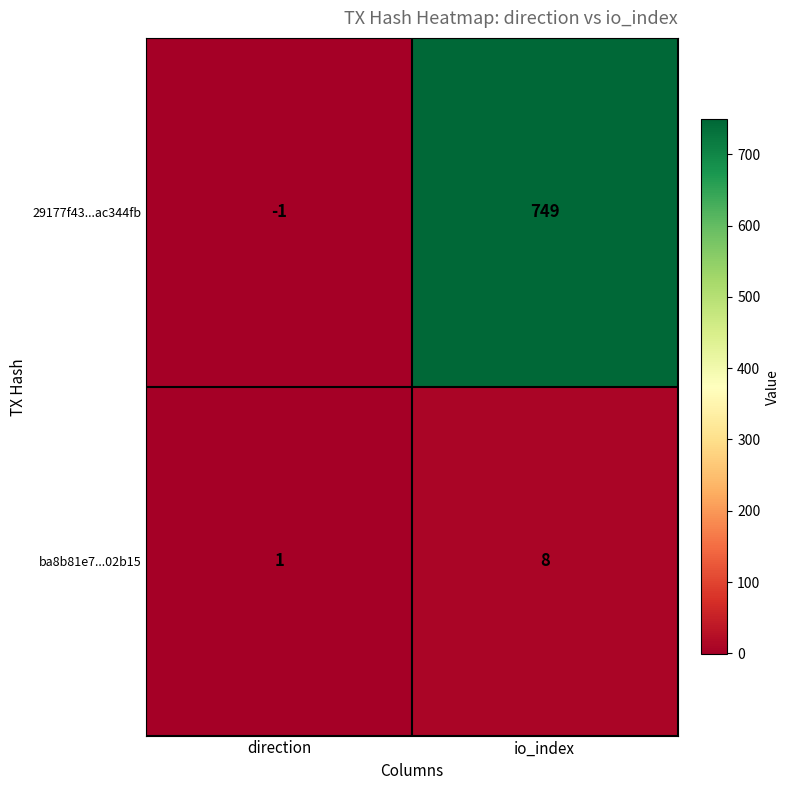

At io_index, list the series in order from largest to smallest.

29177f43...ac344fb, ba8b81e7...02b15